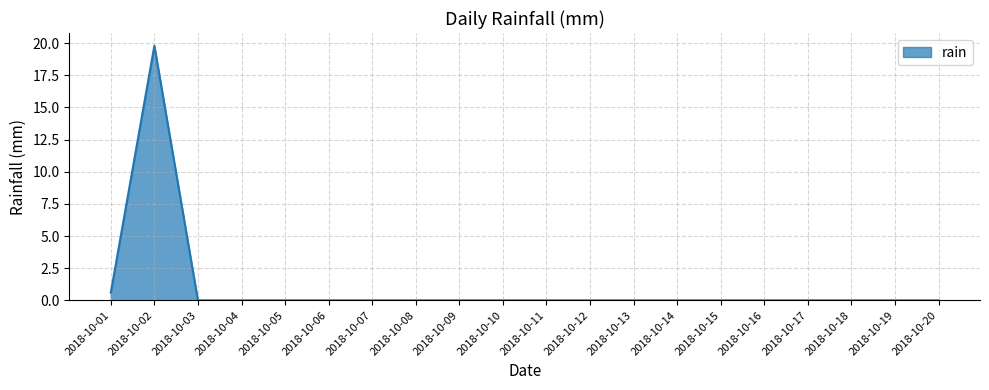

What is the difference between the maximum and minimum values?

19.8